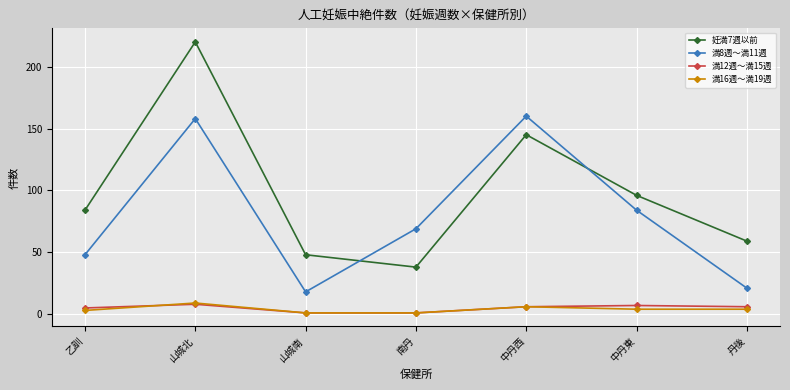

What is the highest value of the 満12週～満15週 series?

8